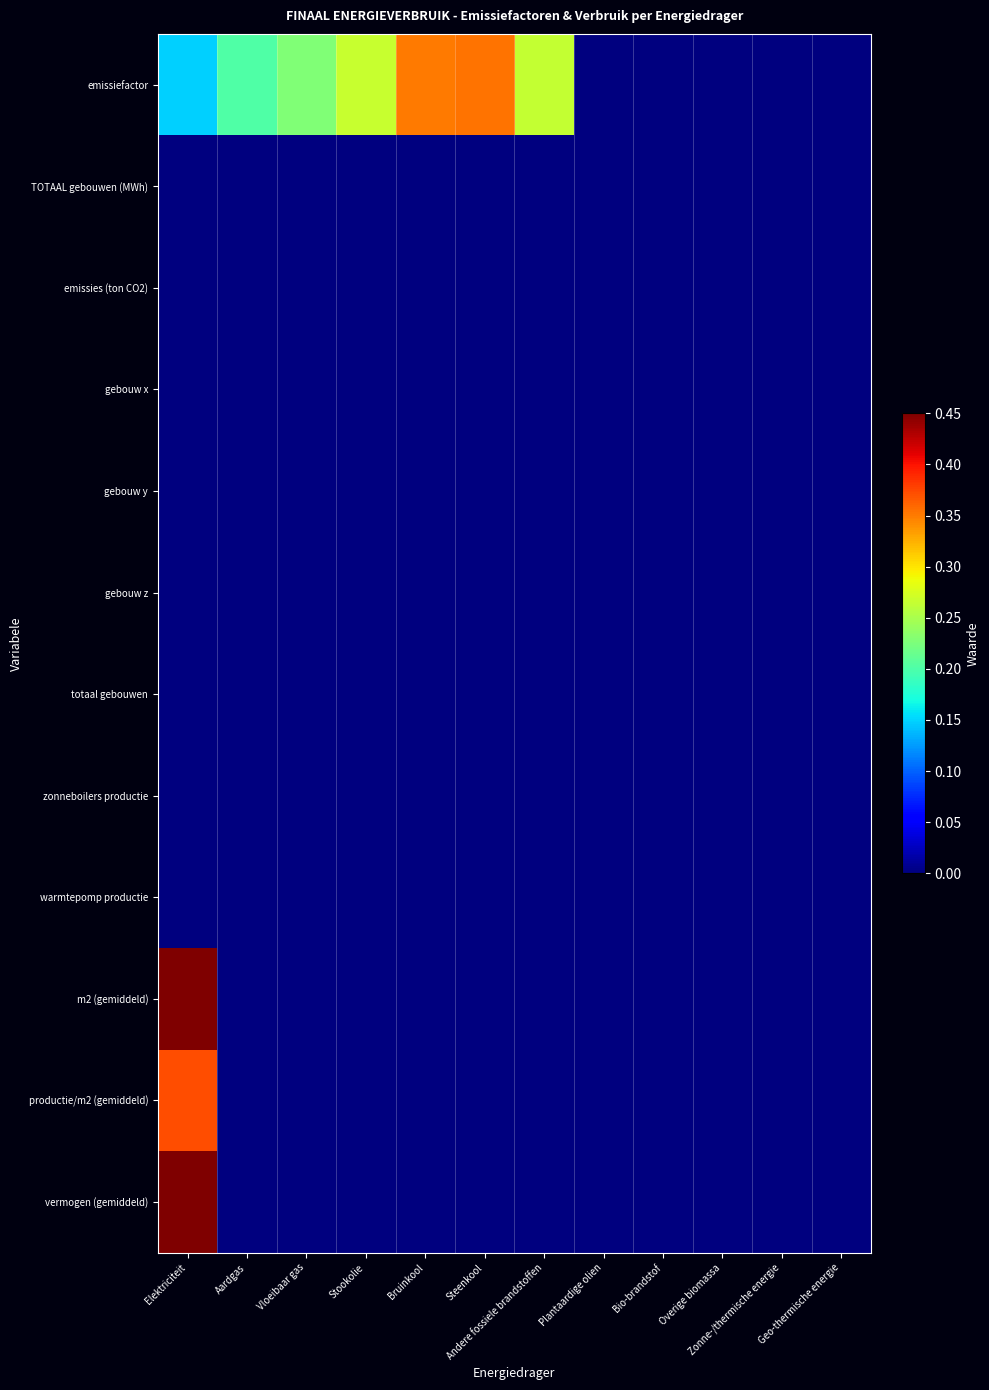

Which category has the highest value across all series?

Elektriciteit